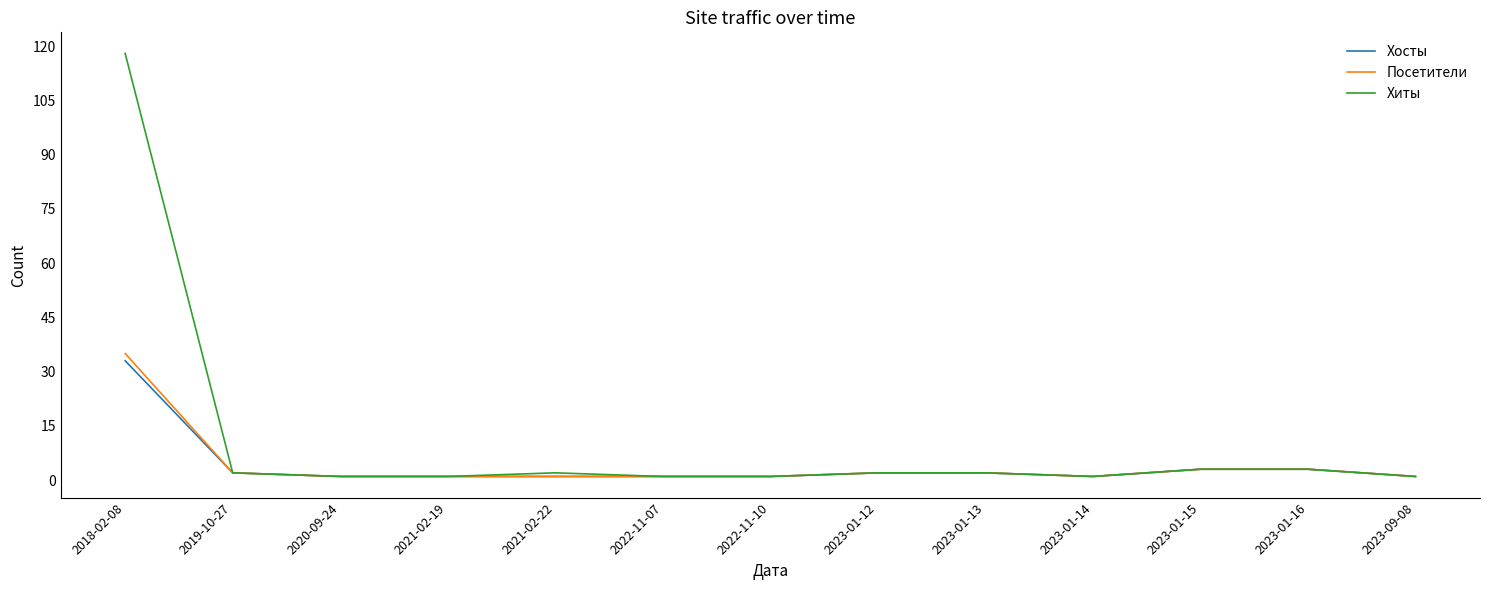

Reading left to right, transcribe all the data shown in this chart.

Хосты: 33	2	1	1	1	1	1	2	2	1	3	3	1
Посетители: 35	2	1	1	1	1	1	2	2	1	3	3	1
Хиты: 118	2	1	1	2	1	1	2	2	1	3	3	1